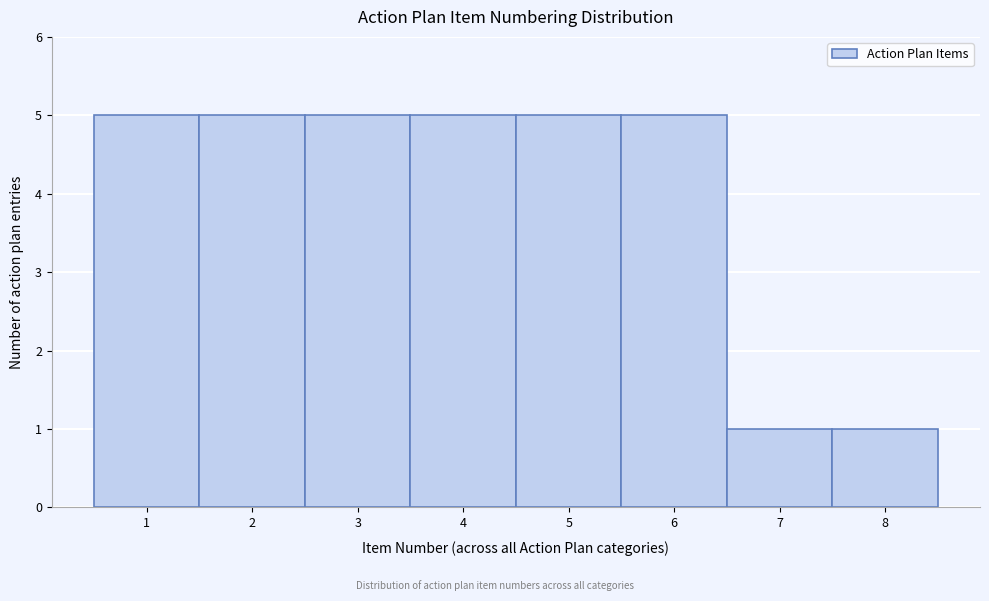

Reading right to left, what are all the values shown in this chart?

8=1	7=1	6=5	5=5	4=5	3=5	2=5	1=5